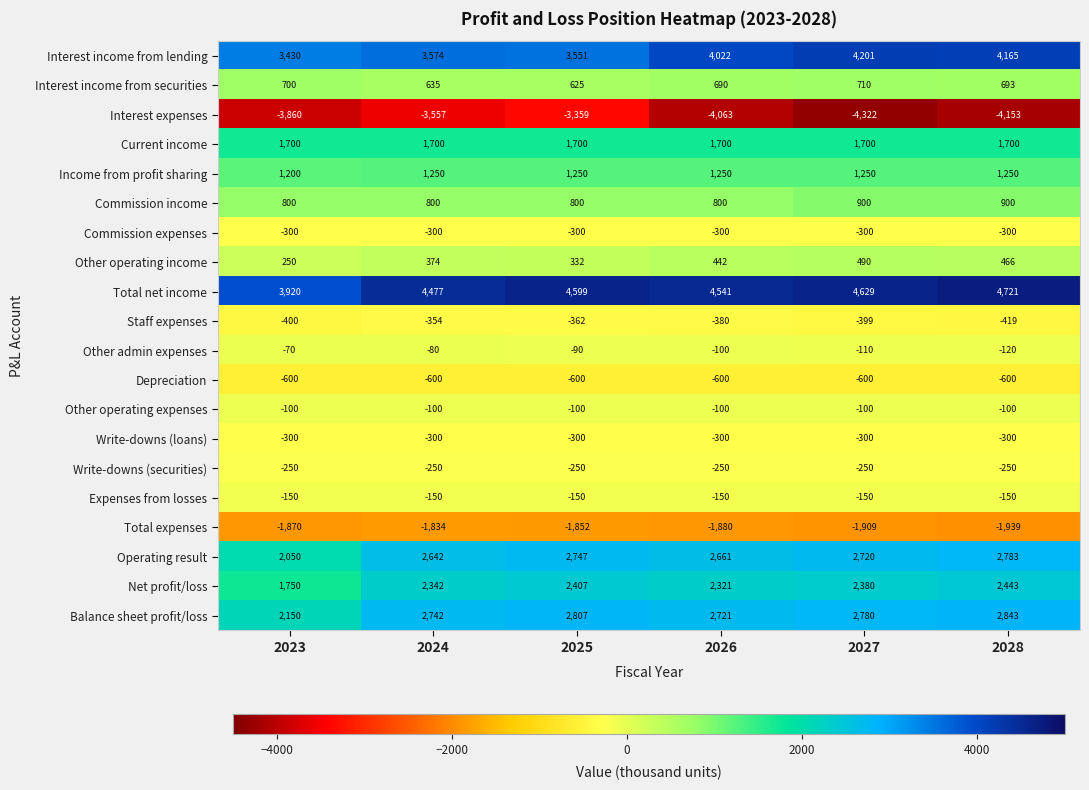

Which series has the largest total across all categories?

Total net income